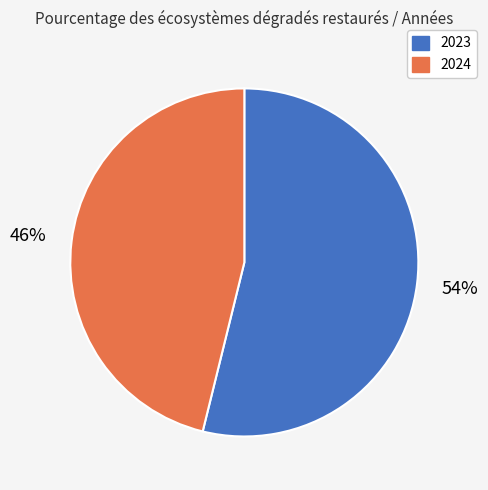

What is the smallest slice in the pie chart?

2024